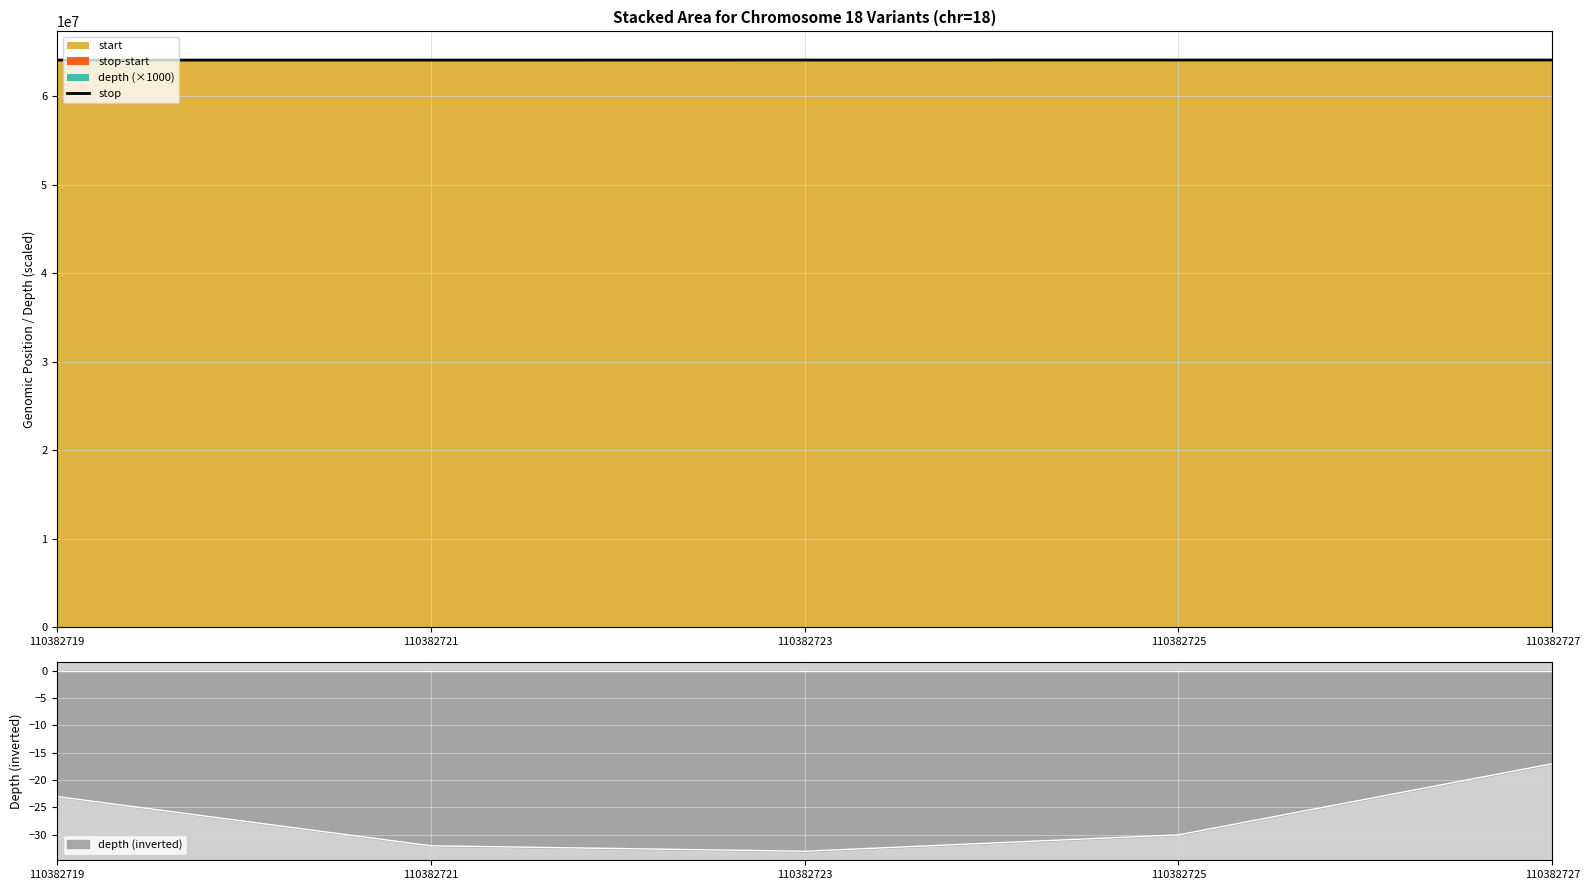

Reading right to left, list all the values displayed in this chart.

64118324	64118254	64116173	64114247	64114141